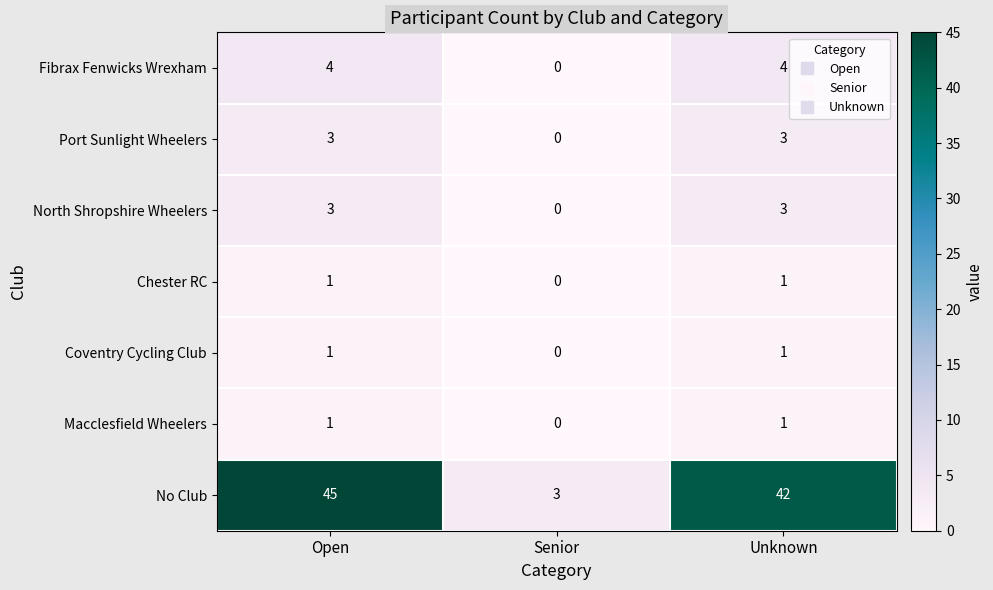

At which category is the sum across all series the highest?

Open